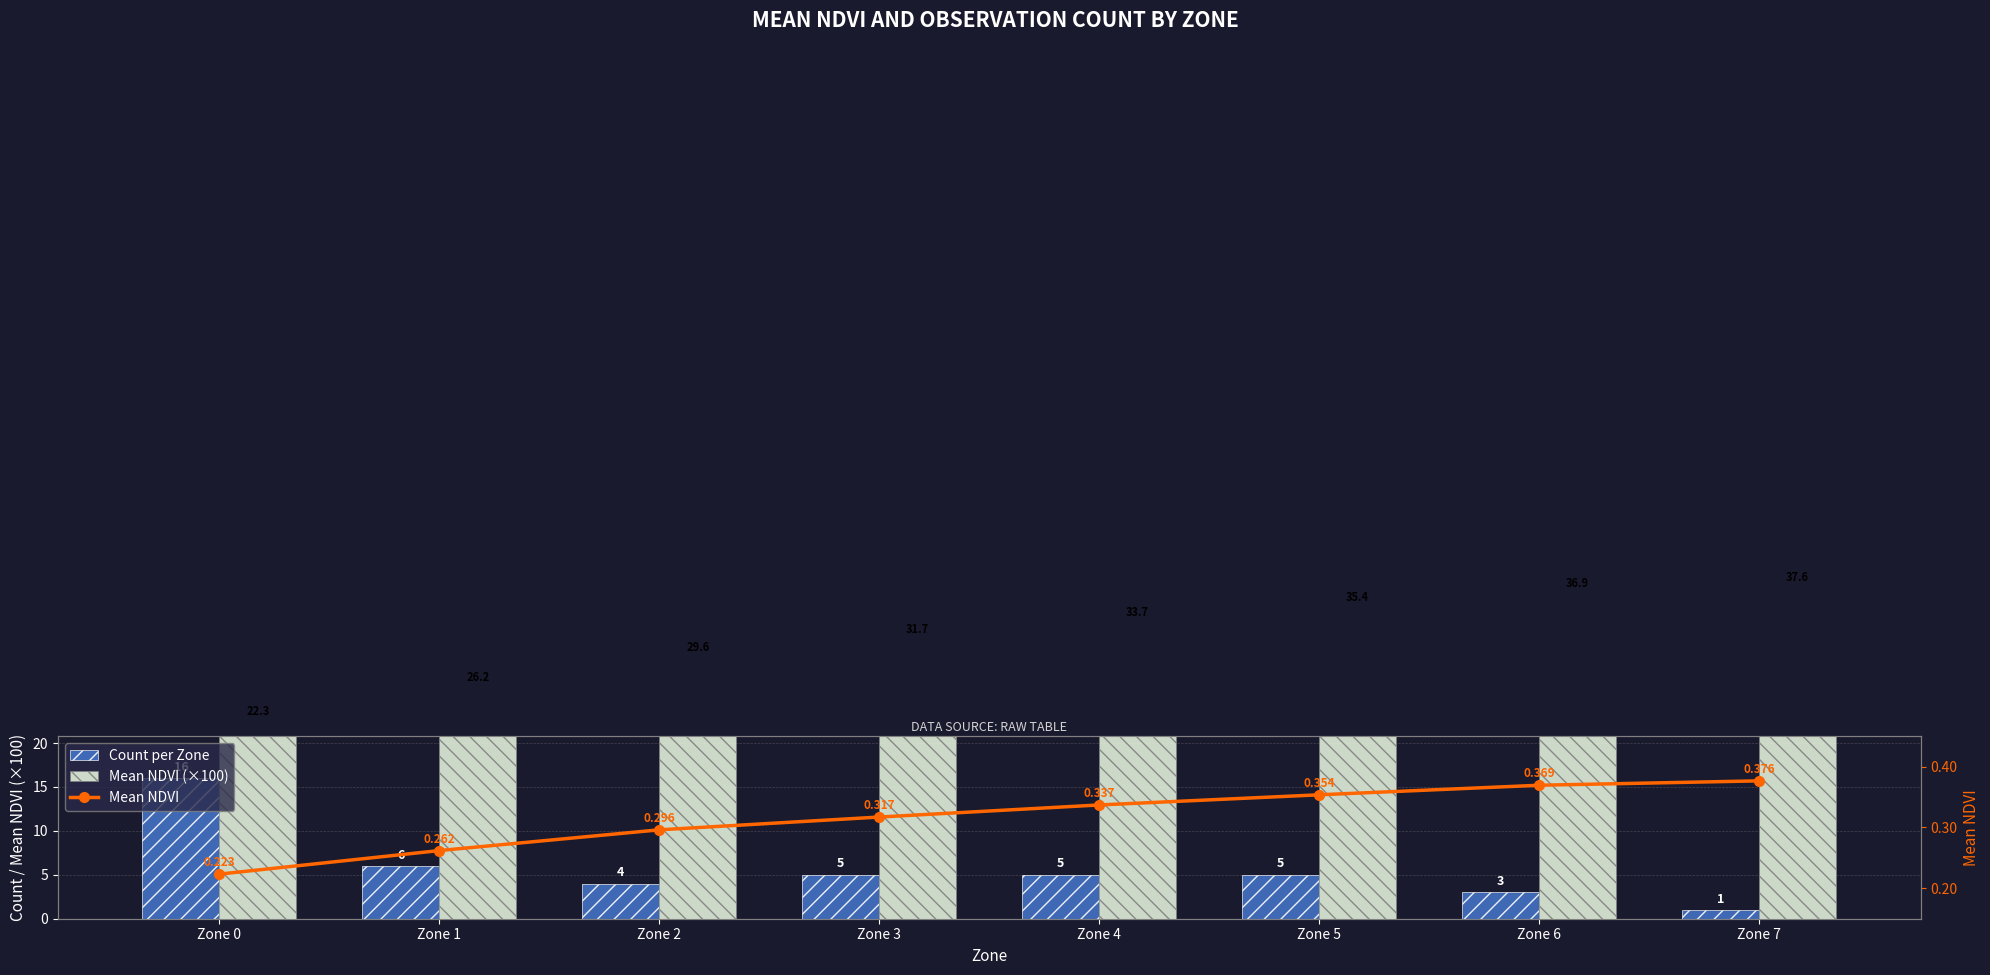

What is the minimum value shown in the chart?

0.2